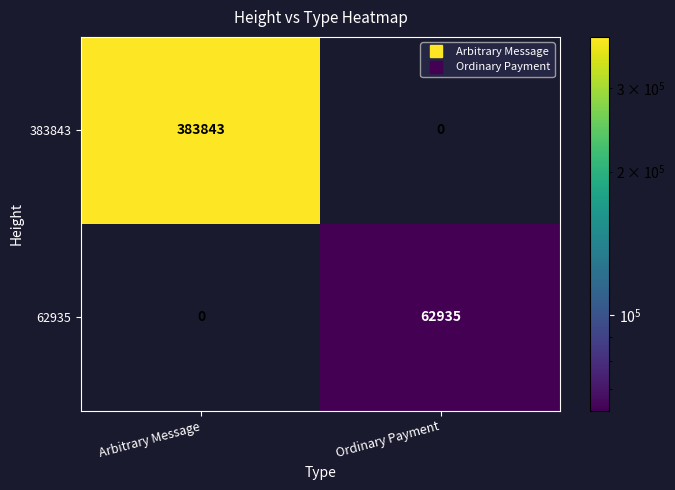

True or false: 383843 has a value of 0 at Ordinary Payment.

True